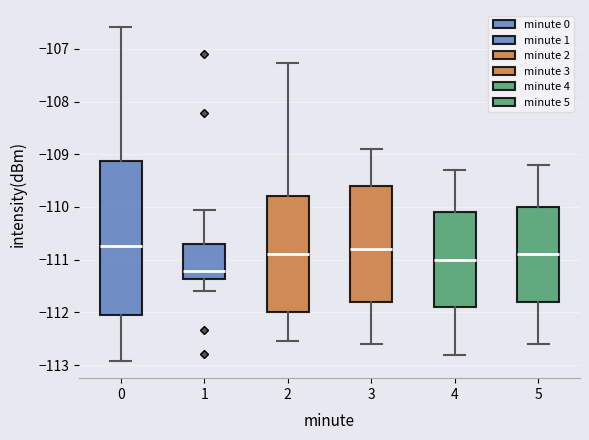

Reading left to right, transcribe this box plot: for each box, give where its median line is, the range the box spans, and where its two whiskers end, as read against the y-axis. The values are not printed on the chart, so give them approximately, as read against the axis.

0: median -110.7, box -112.0 to -109.1, whiskers -112.9 to -106.6
1: median -111.2, box -111.4 to -110.7, whiskers -111.6 to -110.0
2: median -110.9, box -112.0 to -109.8, whiskers -112.5 to -107.3
3: median -110.8, box -111.8 to -109.6, whiskers -112.6 to -108.9
4: median -111.0, box -111.9 to -110.1, whiskers -112.8 to -109.3
5: median -110.9, box -111.8 to -110.0, whiskers -112.6 to -109.2